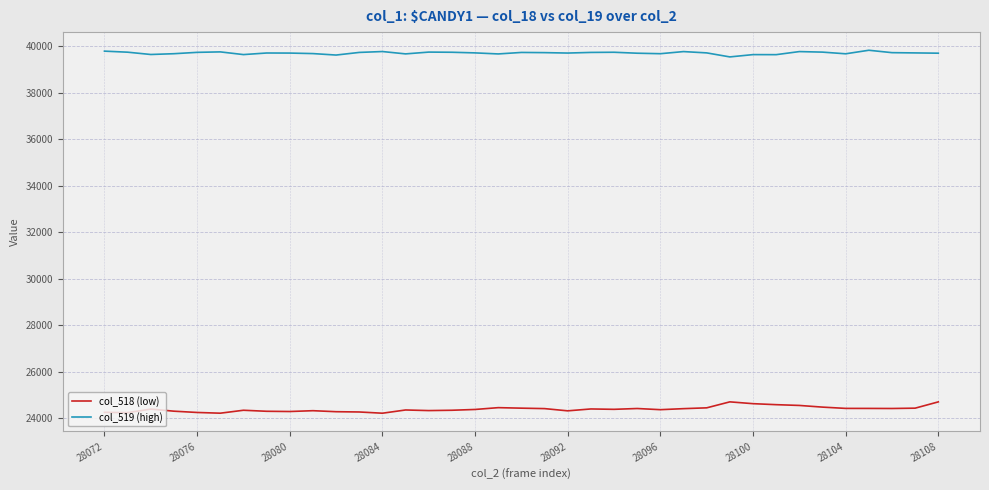

Which series has the largest total across all categories?

col_519 (high)